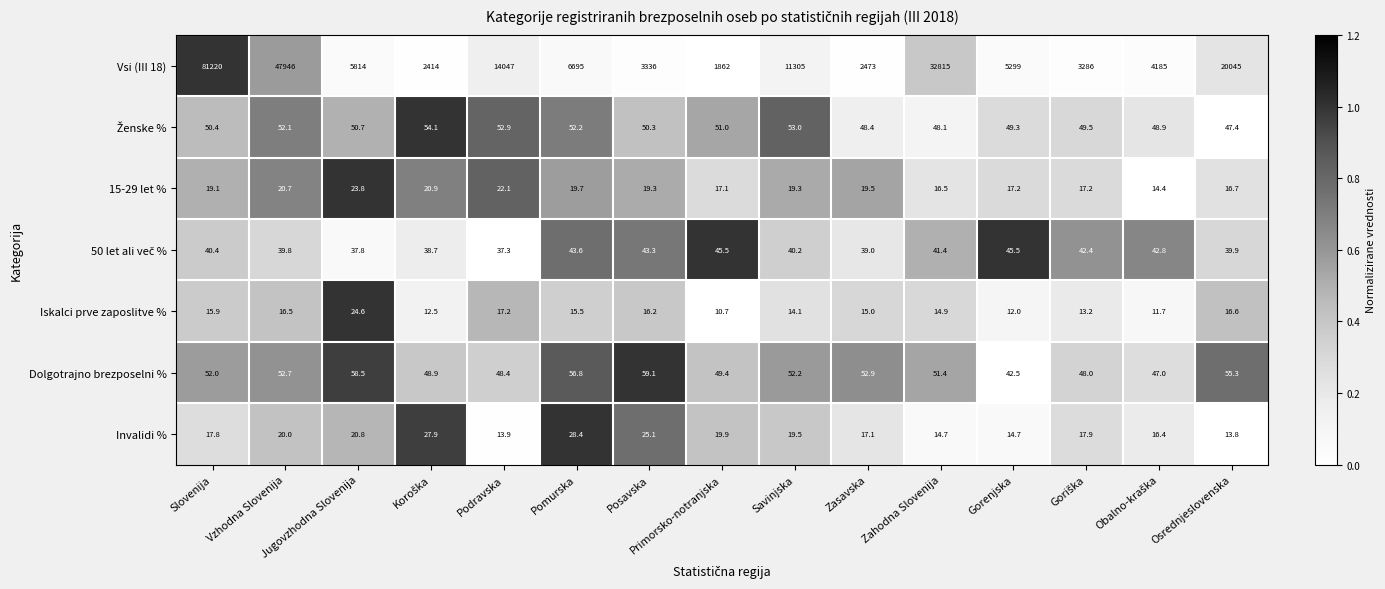

Which series has the largest range (max minus min)?

Vsi (III 18)